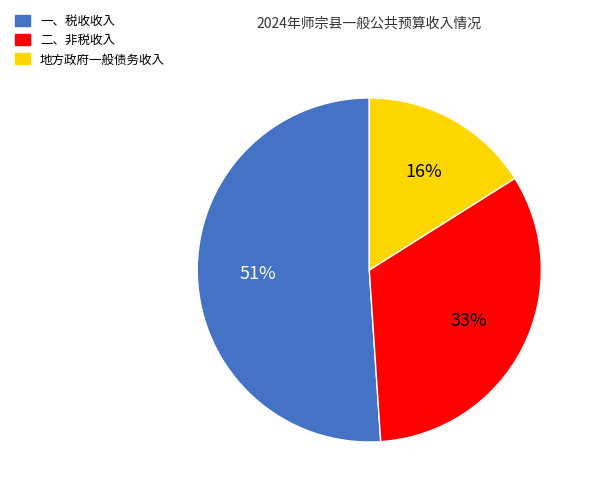

How many segments does this pie chart have?

3